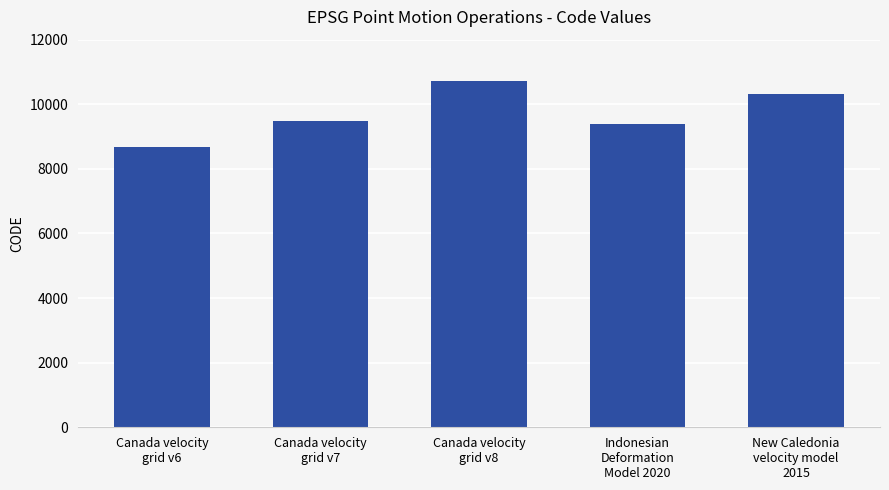

The value at Canada velocity
grid v8 is 17896. True or false?

False